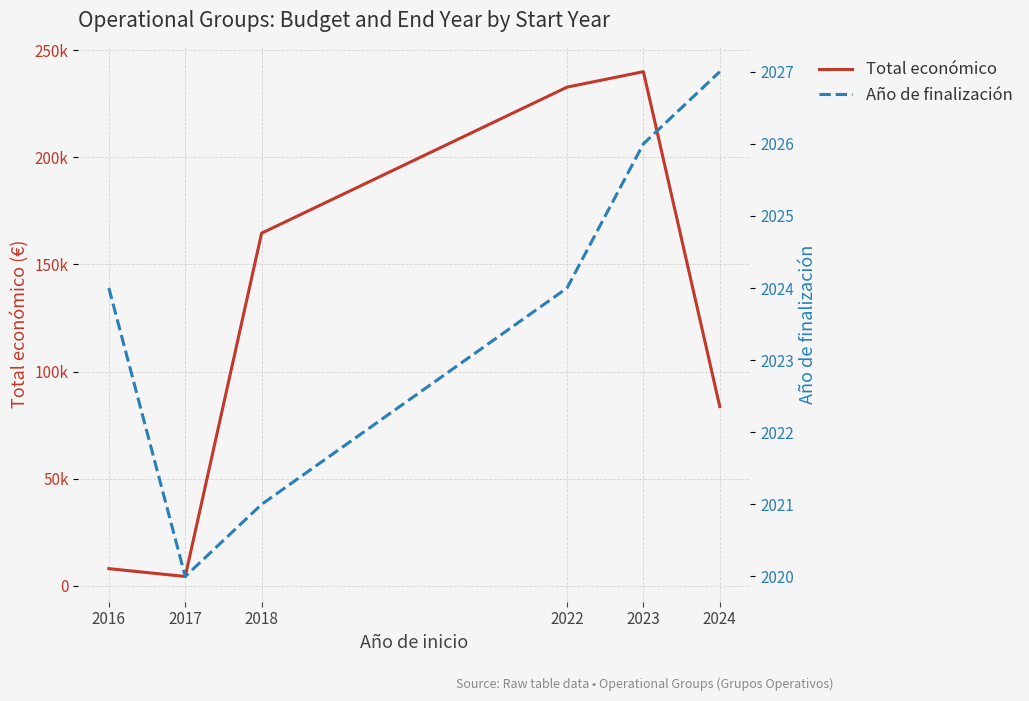

True or false: Año de finalización and Total económico intersect in this chart.

False